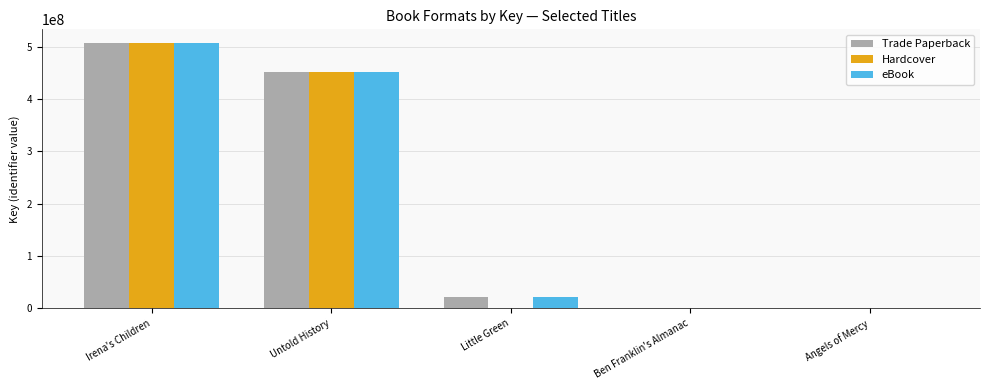

Which category has the highest value across all series?

Irena's Children